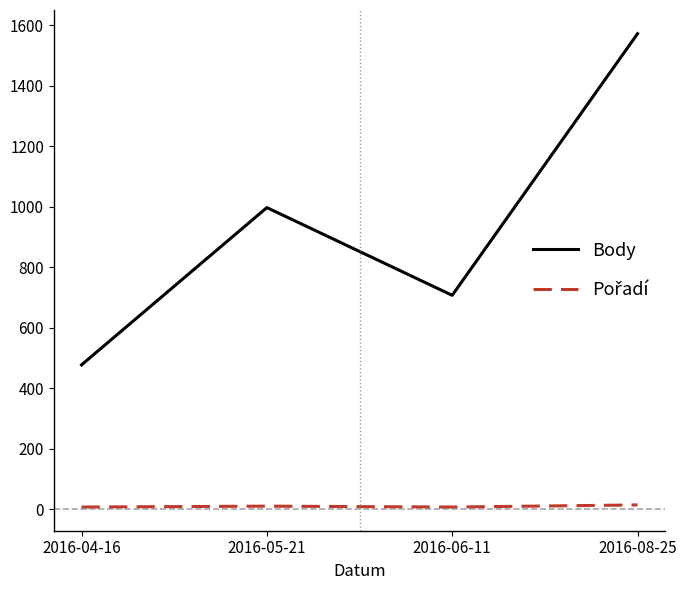

Count the number of categories in the chart.

4